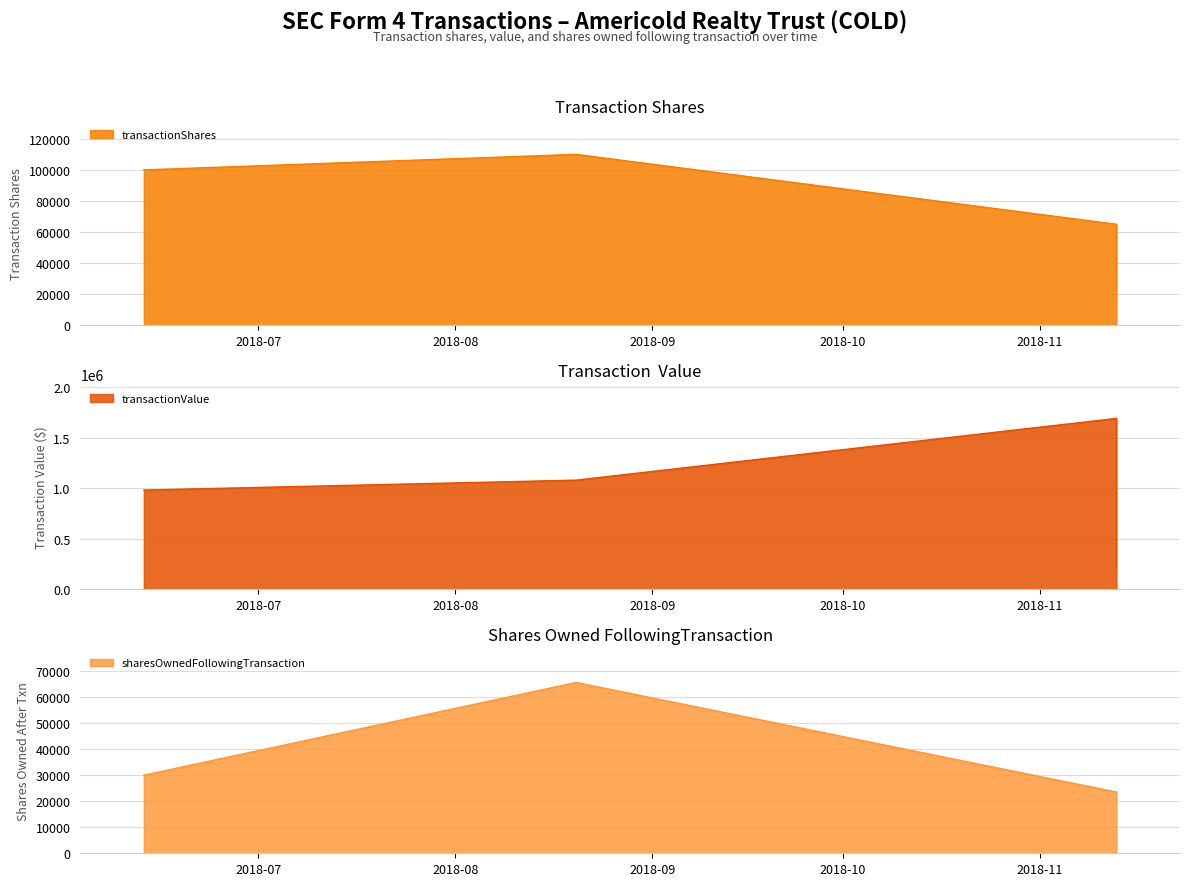

Rank the series at 2018-11-13 from lowest to highest value.

sharesOwnedFollowingTransaction, transactionShares, transactionValue